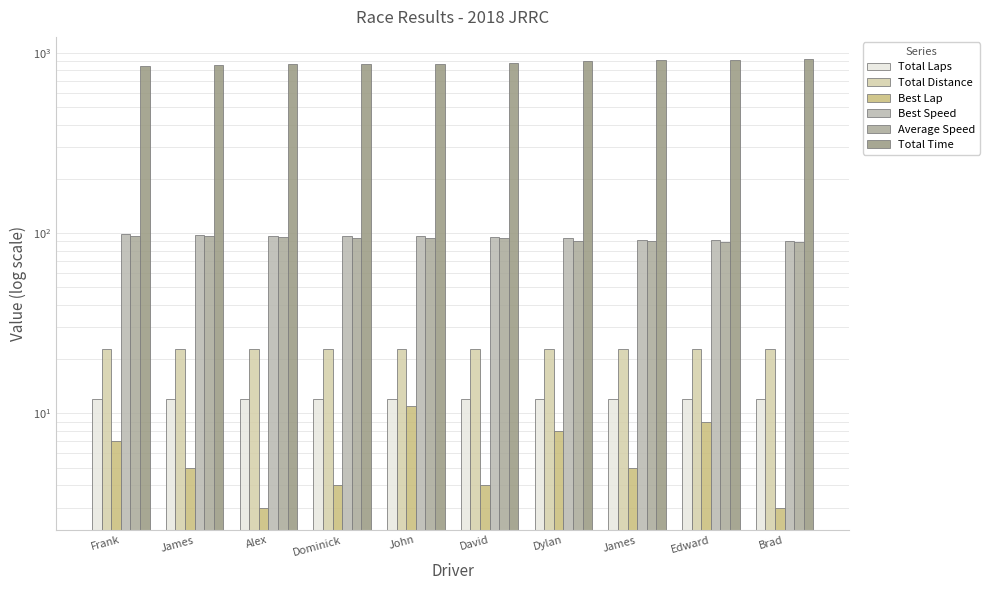

Is the value of Total Laps at Frank greater than the value of Total Time at James?

No